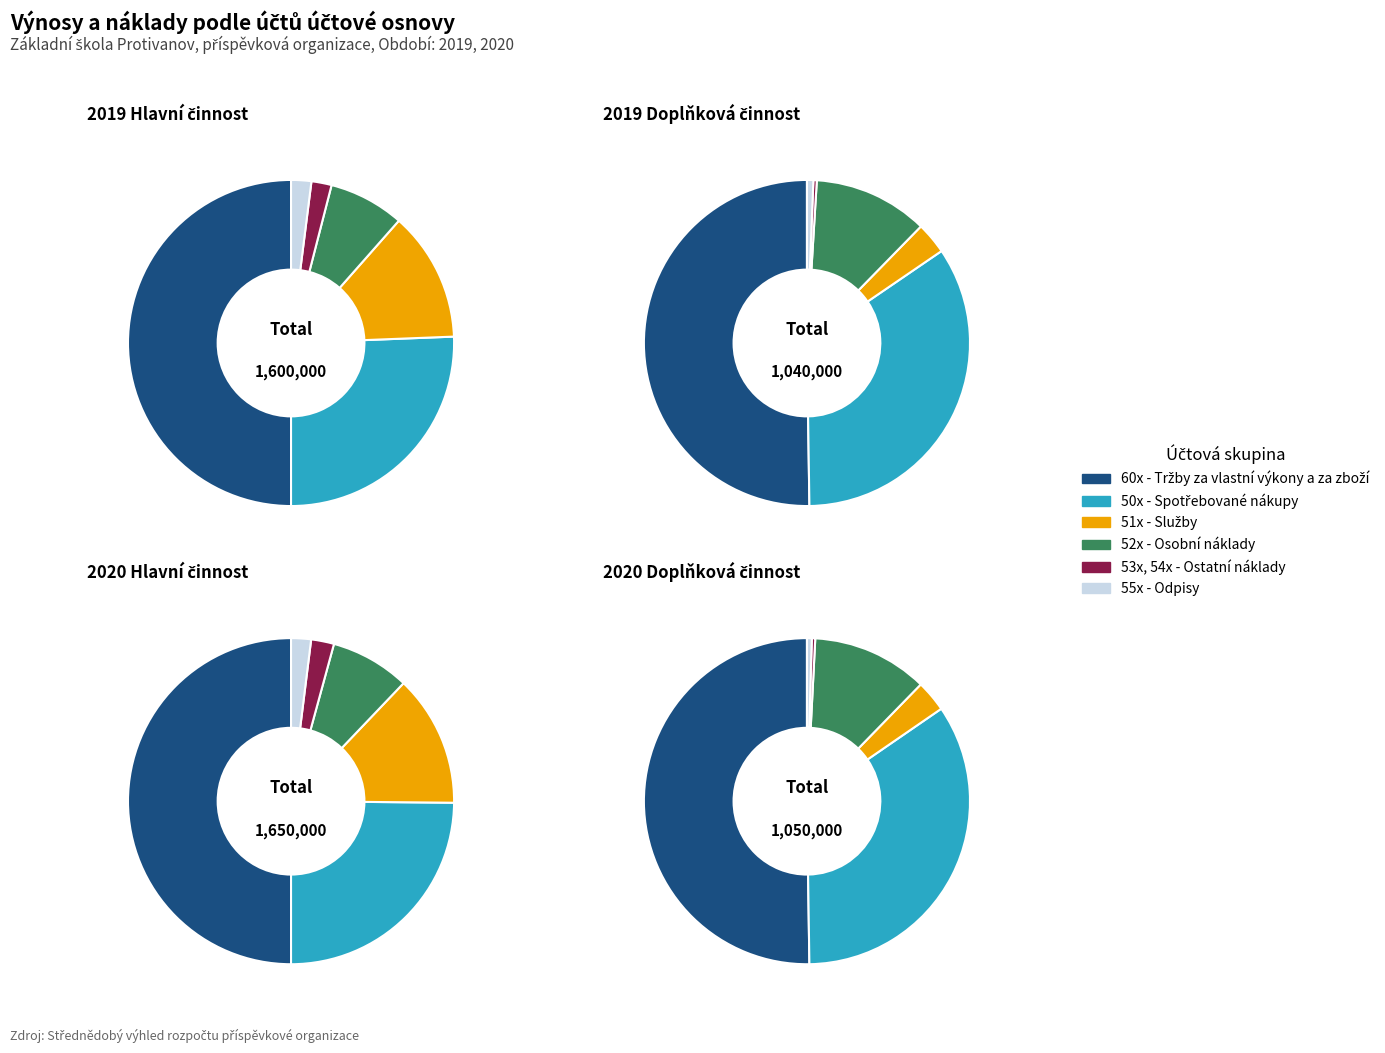

Is 52x - Osobní náklady the majority of the pie?

No